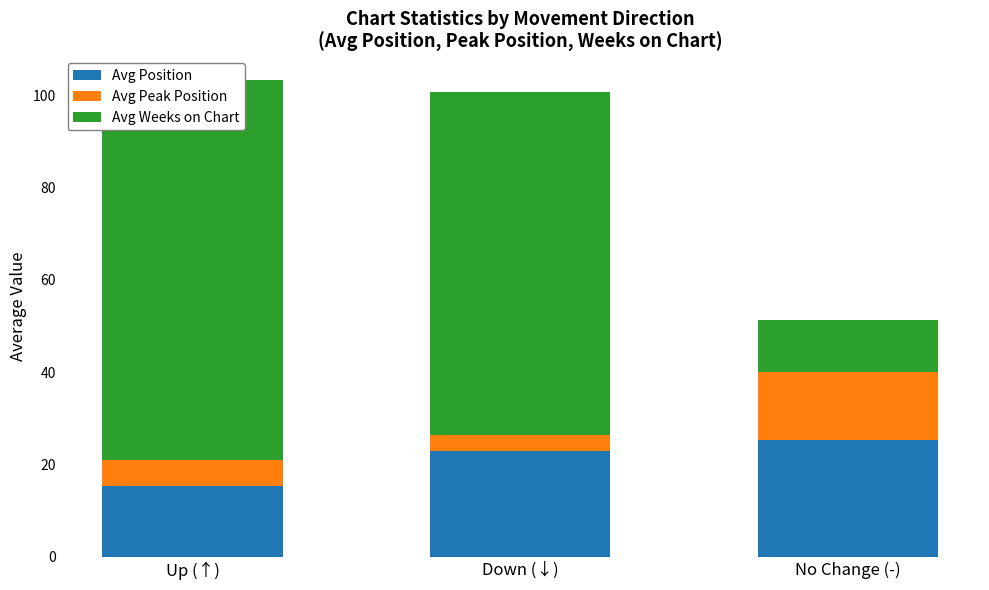

What value does the Avg Position series have at Up (↑)?

15.4